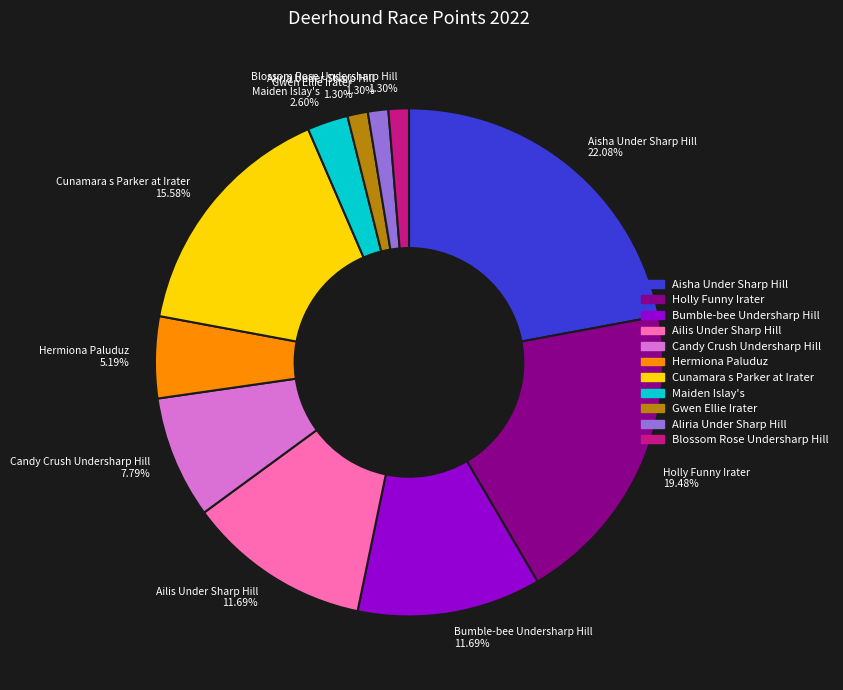

To the nearest percent, what is the combined percentage of Hermiona Paluduz and Bumble-bee Undersharp Hill?

17%